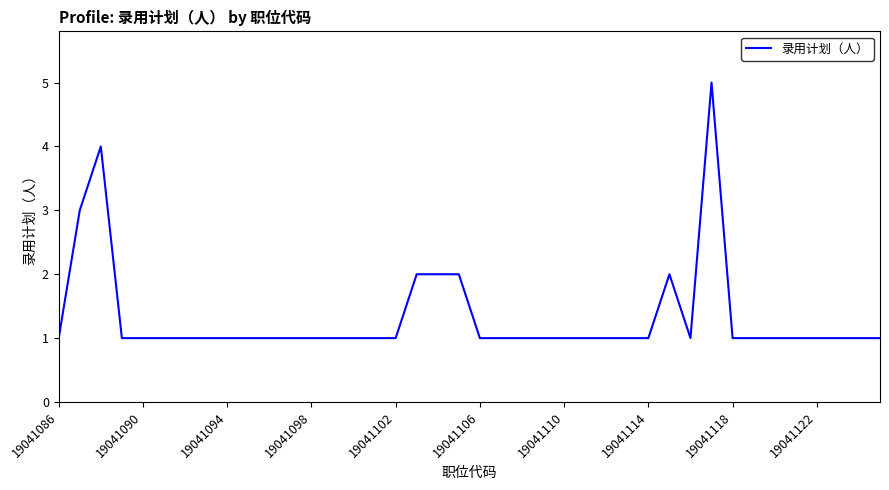

What is the greatest value displayed?

5